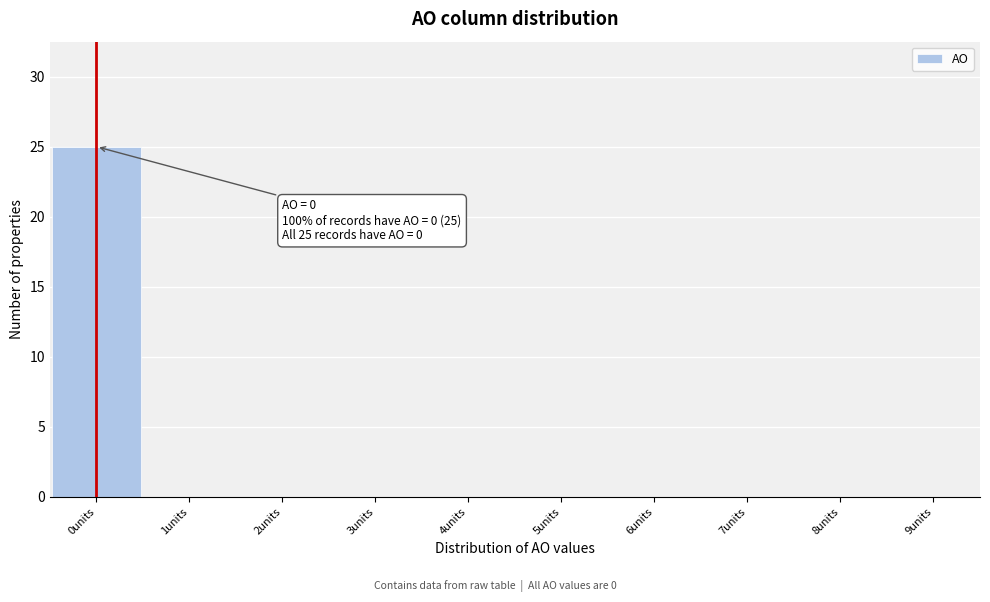

Over which range of the x-axis is the bar tallest?

-0.5 to 0.5